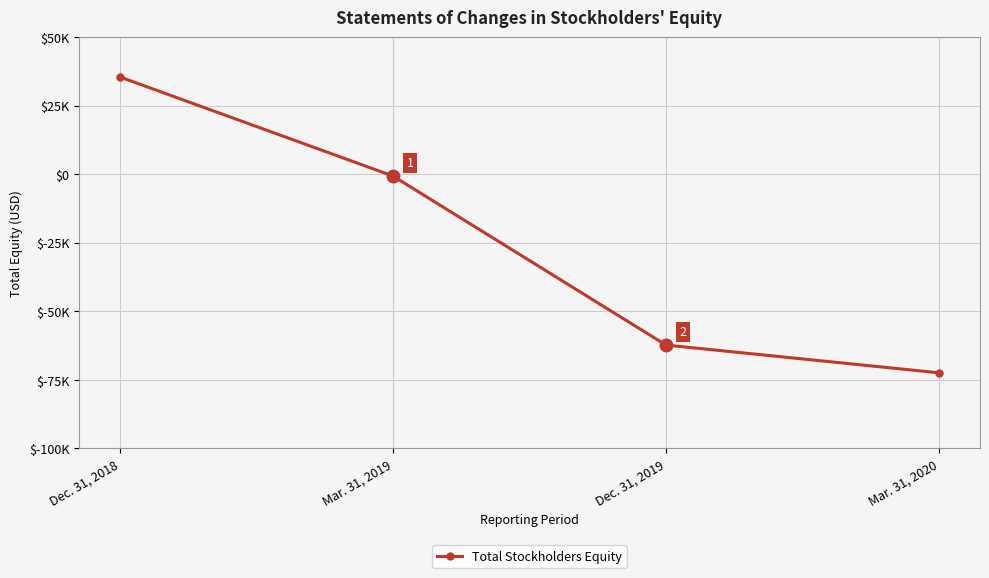

What is the label of the 3rd point from the right?

Mar. 31, 2019